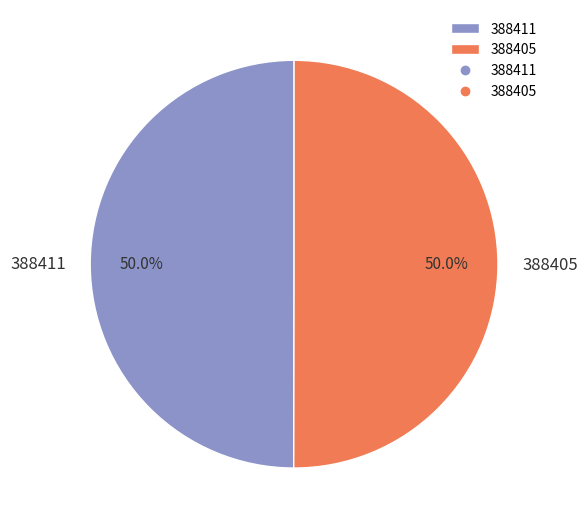

Count the number of slices in the pie.

2